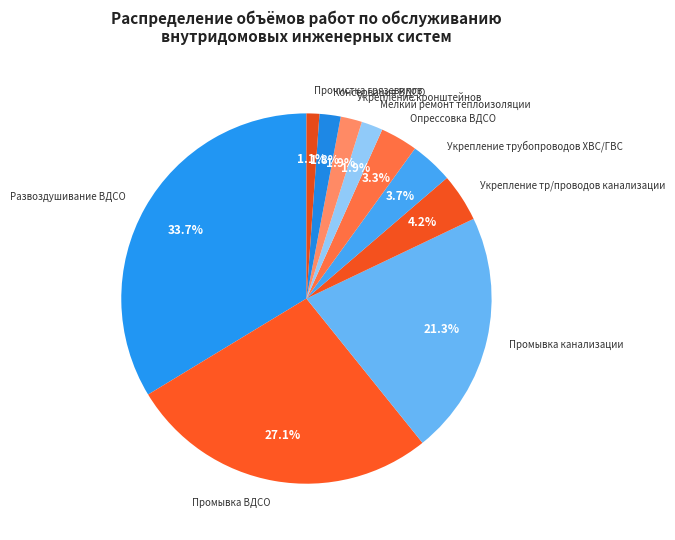

What is the smallest slice in the pie chart?

Прочистка грязевиков